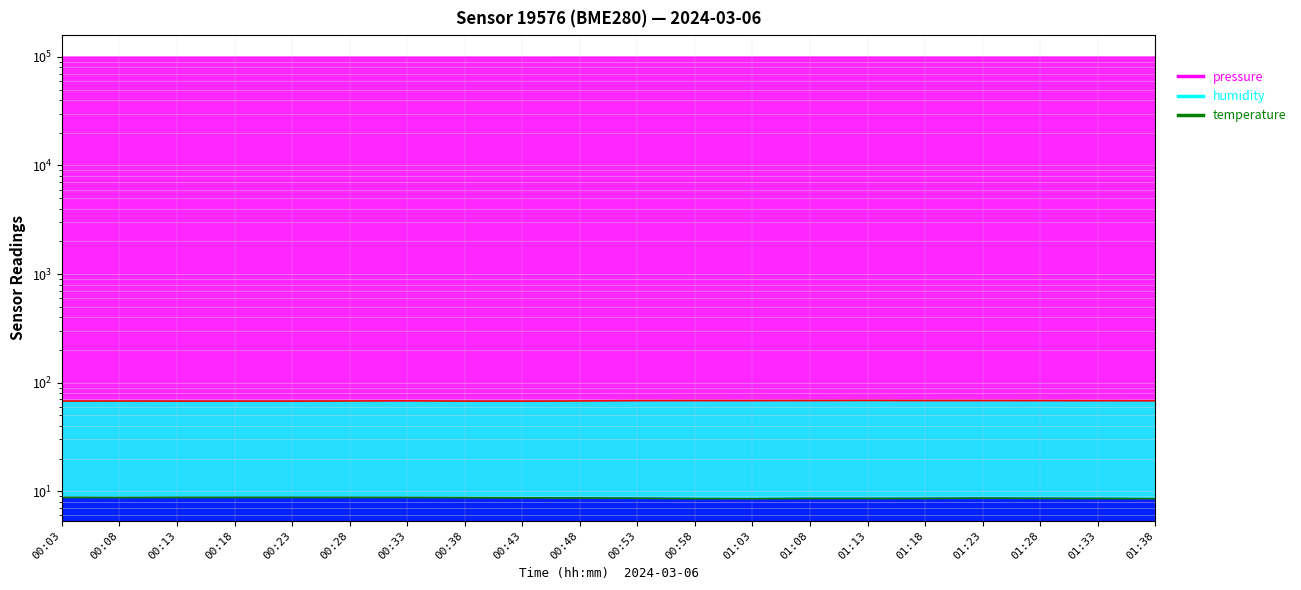

What is the difference between the highest and lowest values at 00:08?

99051.5